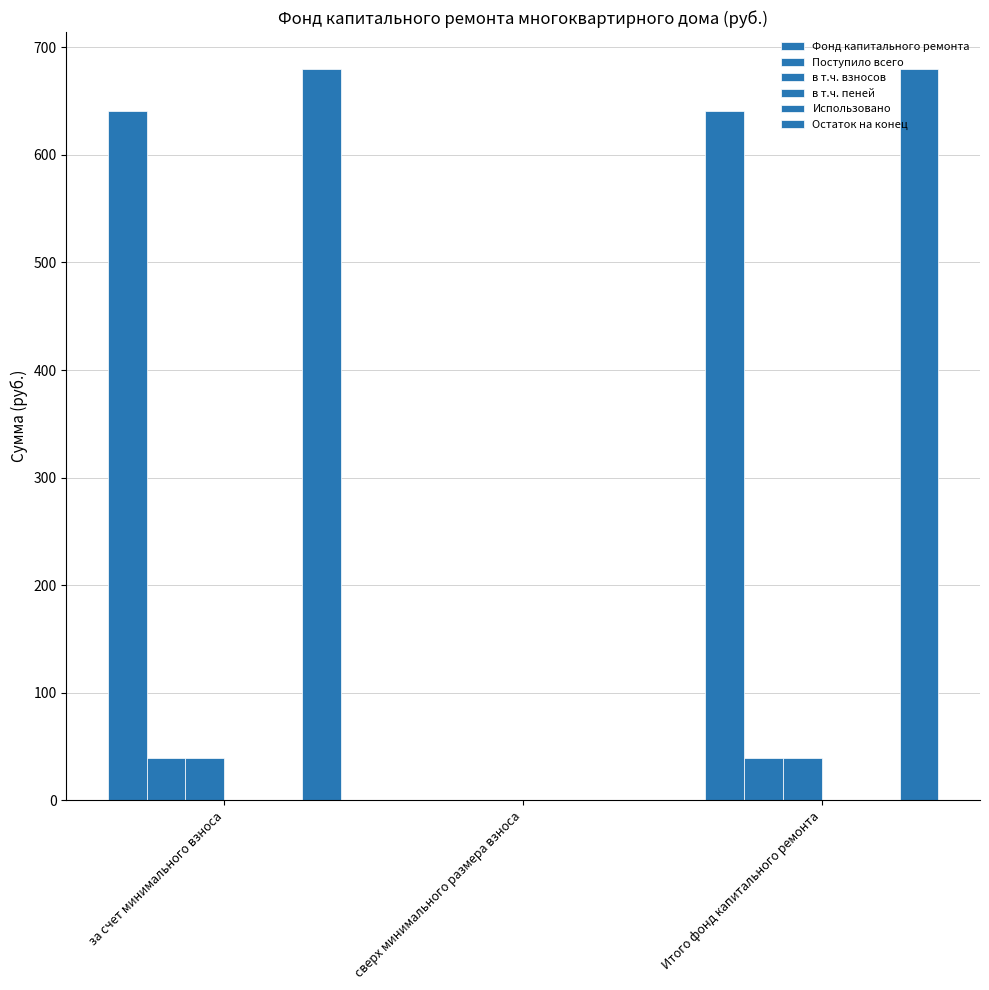

Are the bars grouped side by side (vs. stacked)?

Yes